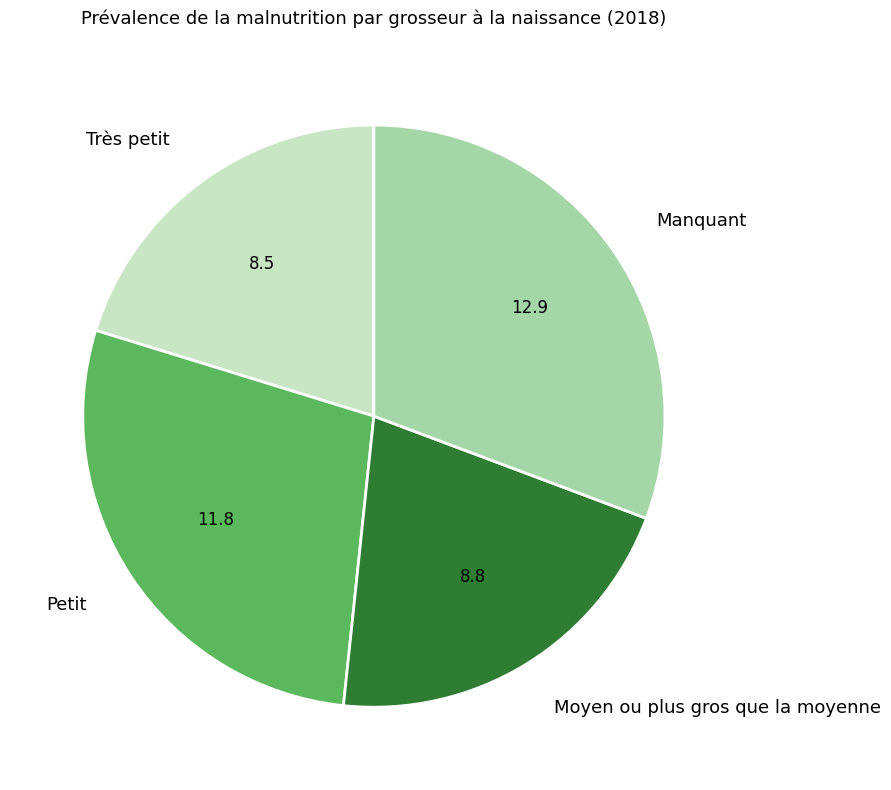

Rank the categories by value from lowest to highest.

Très petit, Moyen ou plus gros que la moyenne, Petit, Manquant